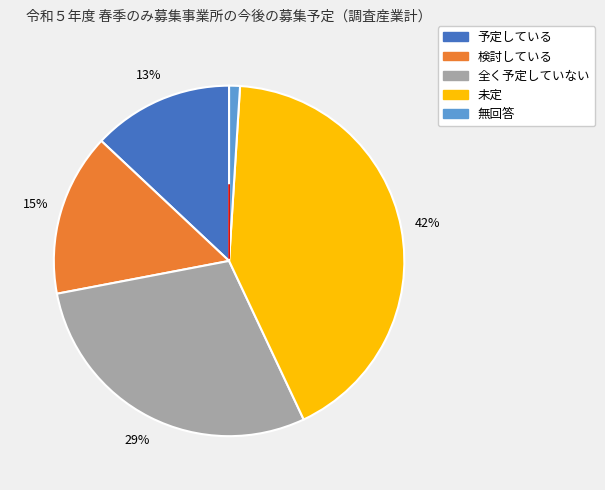

How many slices are in this pie chart?

5